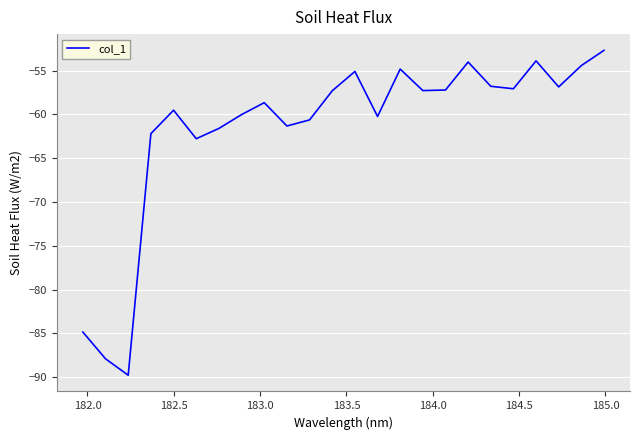

What is the greatest value displayed?

-52.7